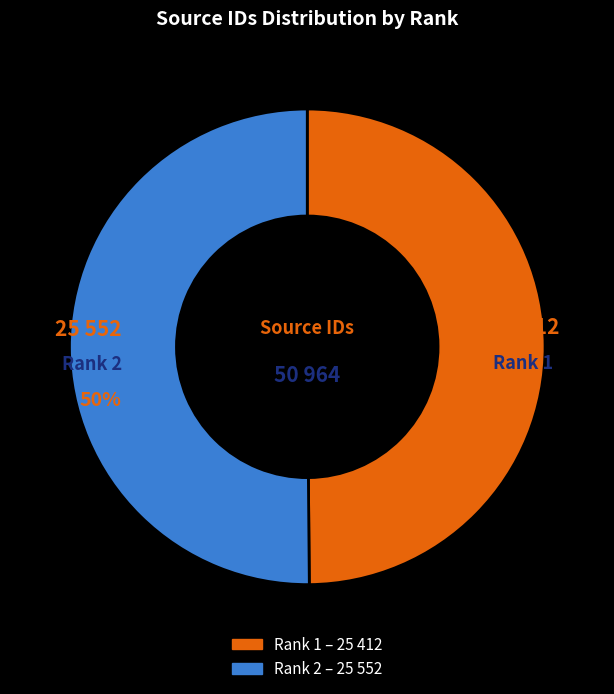

To the nearest percent, what is the combined percentage of Rank 1 and Rank 2?

100%